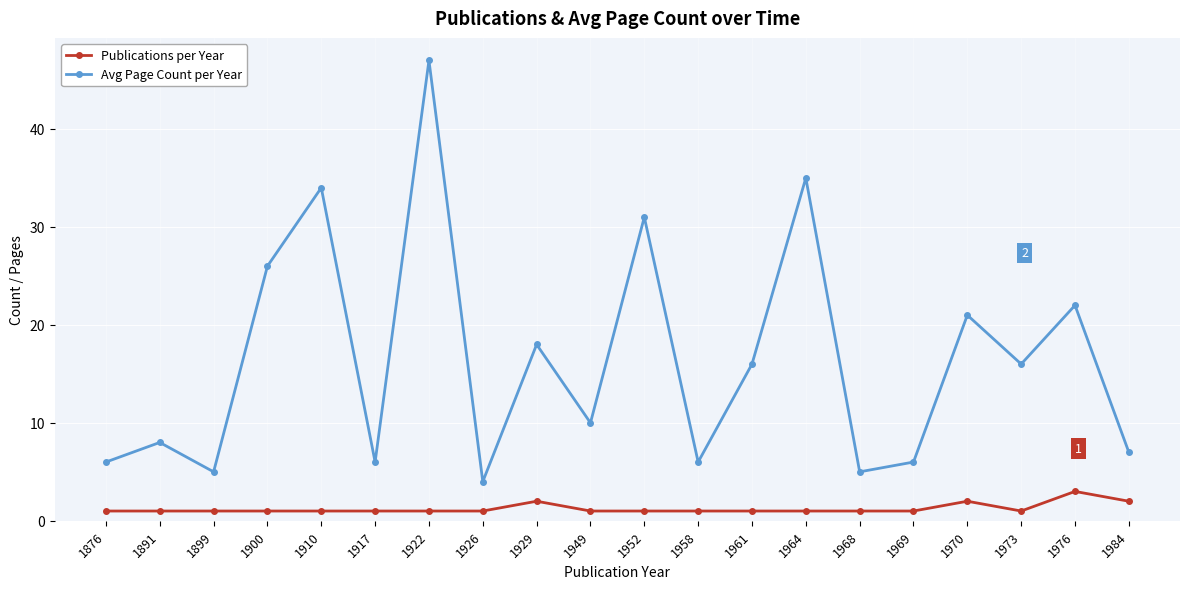

Which category has the highest value in the Avg Page Count per Year series?

1922